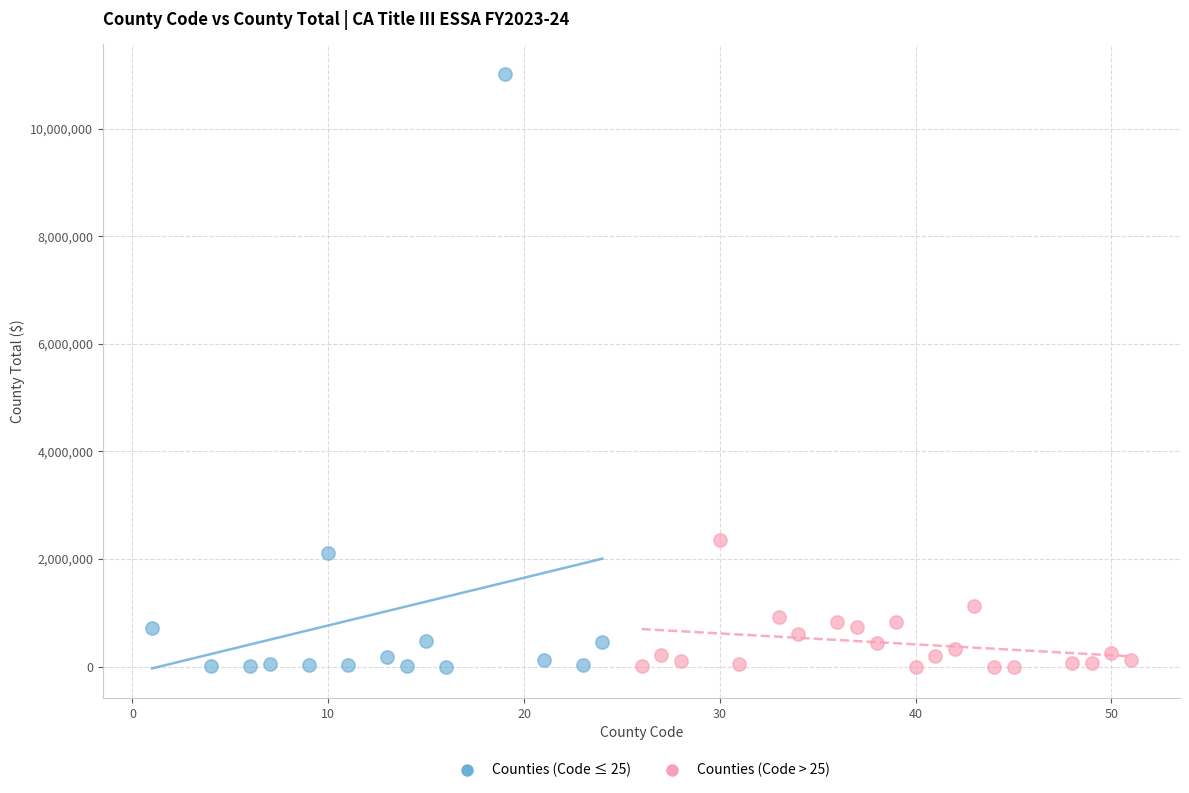

Which series reaches the maximum Y coordinate?

Counties (Code ≤ 25)